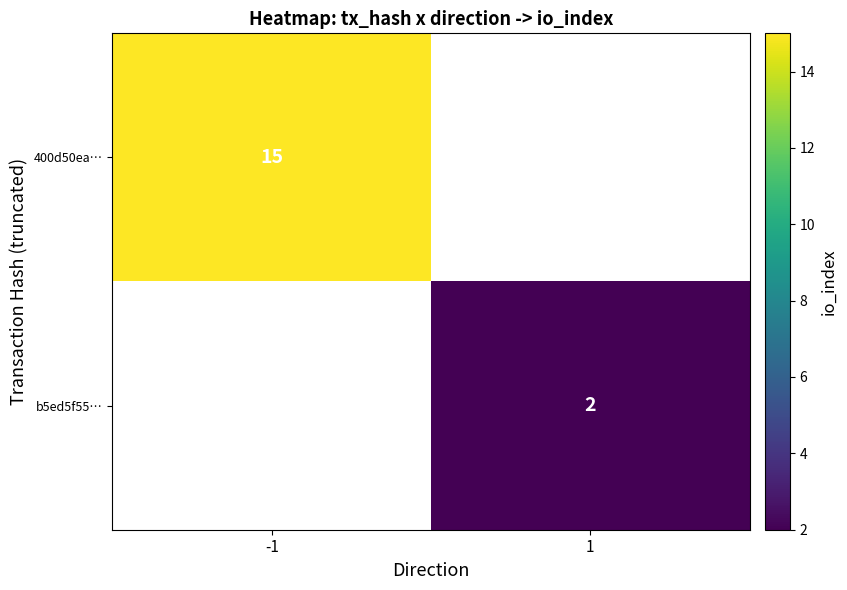

True or false: b5ed5f55… has a value of 3 at 1.

False